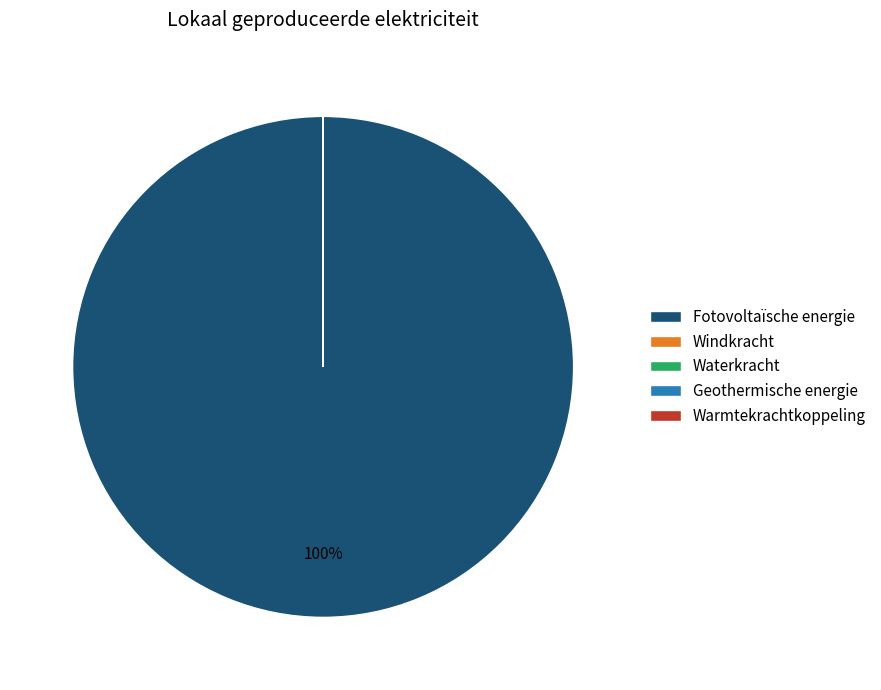

Is it true that Fotovoltaïsche energie is 85% of the pie?

False